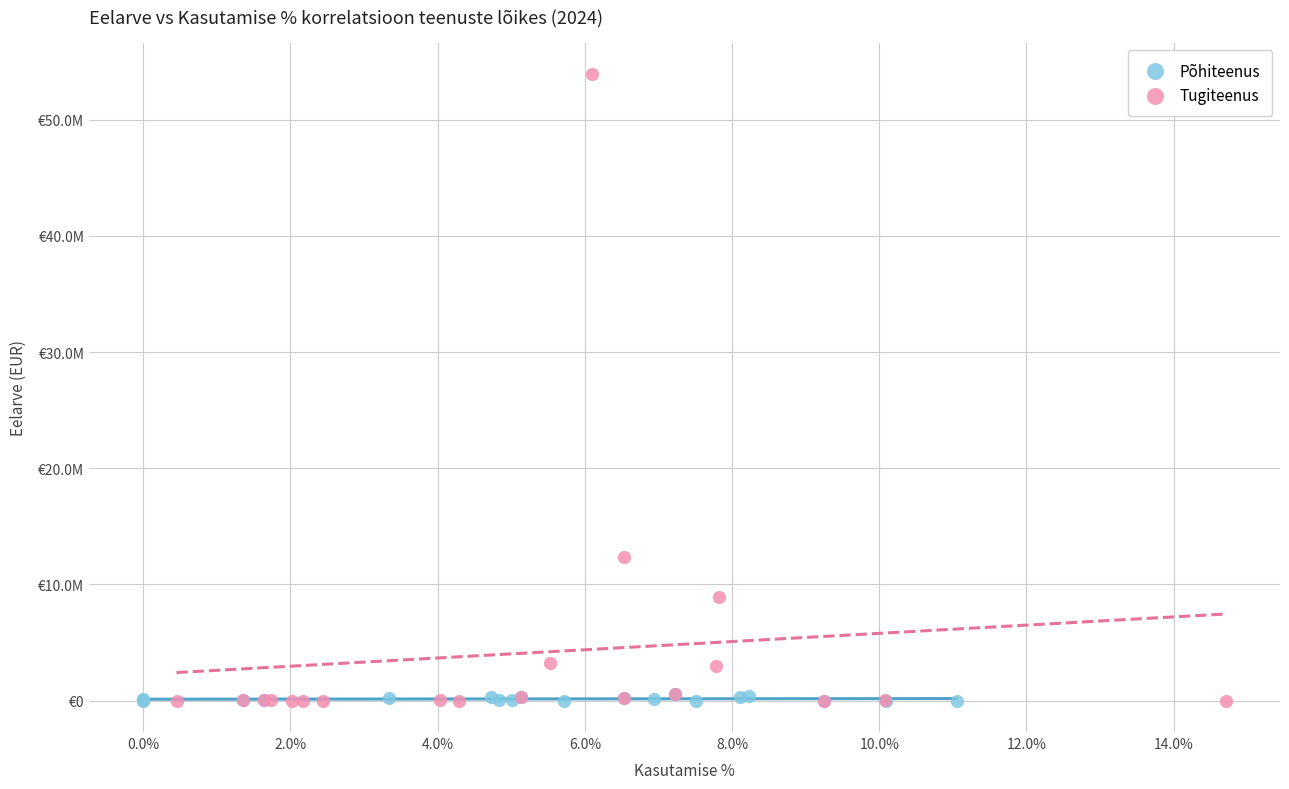

What are all the series names shown in the legend?

Põhiteenus, Tugiteenus